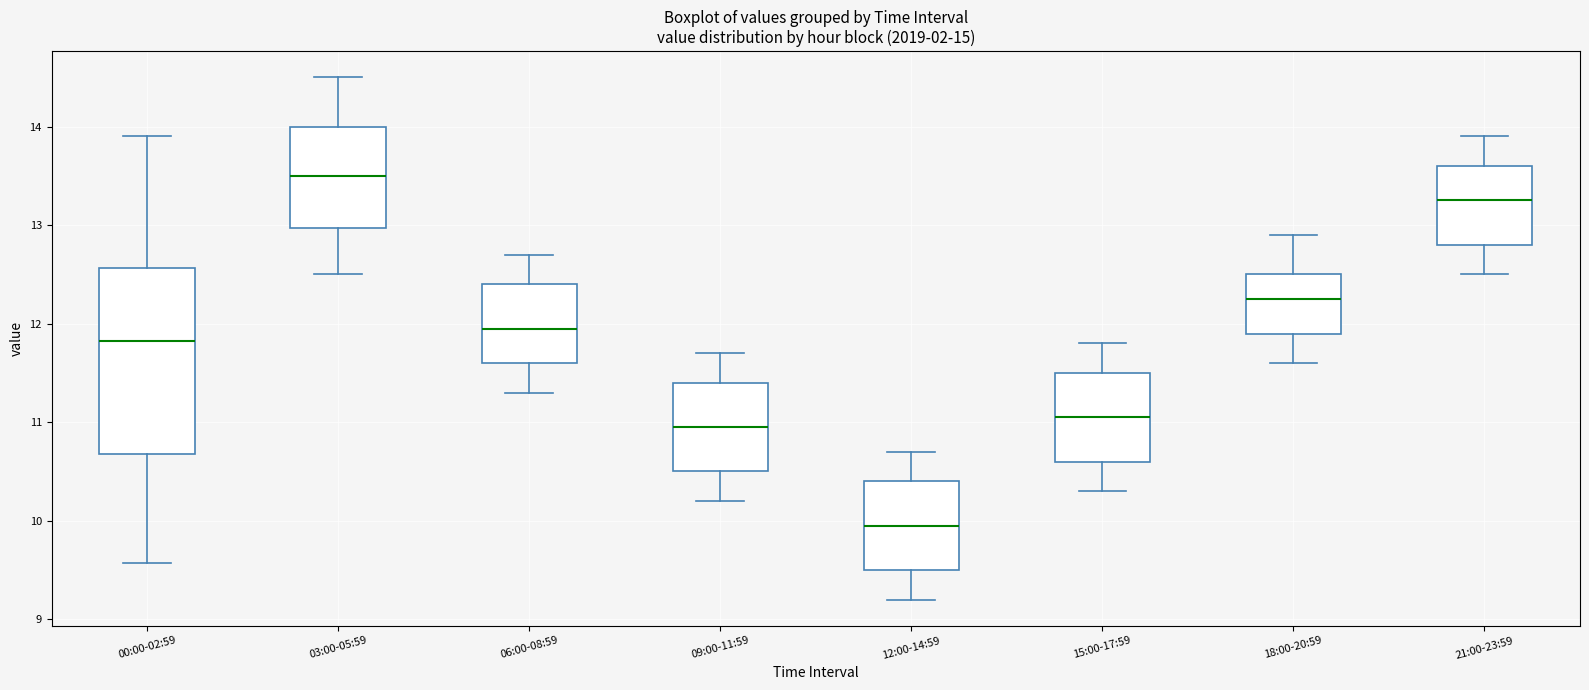

Which box's median line is the highest?

03:00-05:59